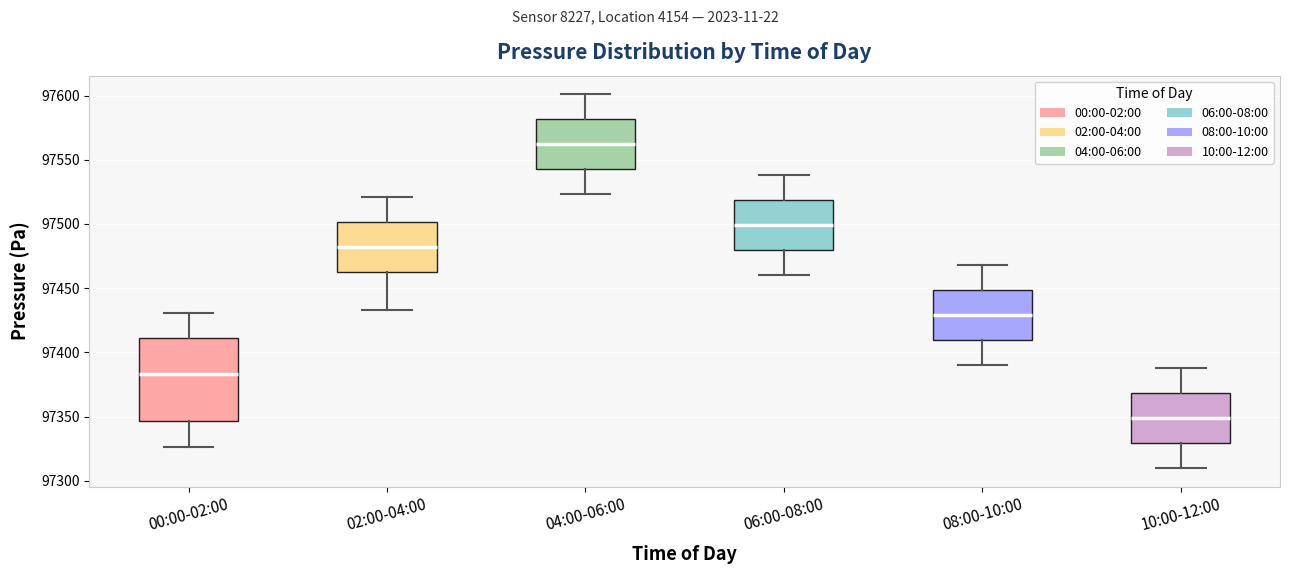

Reading left to right, transcribe this box plot: for each box, give where its median line is, the range the box spans, and where its two whiskers end, as read against the y-axis. The values are not printed on the chart, so give them approximately, as read against the axis.

00:00-02:00: median 97385, box 97345 to 97410, whiskers 97325 to 97430
02:00-04:00: median 97480, box 97465 to 97500, whiskers 97435 to 97520
04:00-06:00: median 97560, box 97545 to 97580, whiskers 97525 to 97600
06:00-08:00: median 97500, box 97480 to 97520, whiskers 97460 to 97540
08:00-10:00: median 97430, box 97410 to 97450, whiskers 97390 to 97470
10:00-12:00: median 97350, box 97330 to 97370, whiskers 97310 to 97390